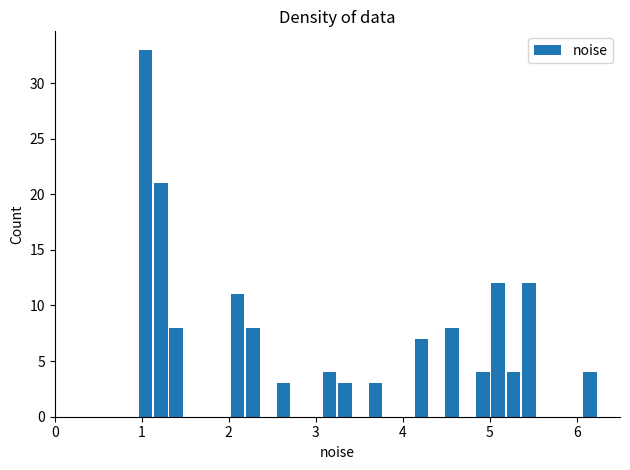

Around what value on the x-axis is the tallest bar? Give the approximate position of its centre, as read against the axis.

1.0